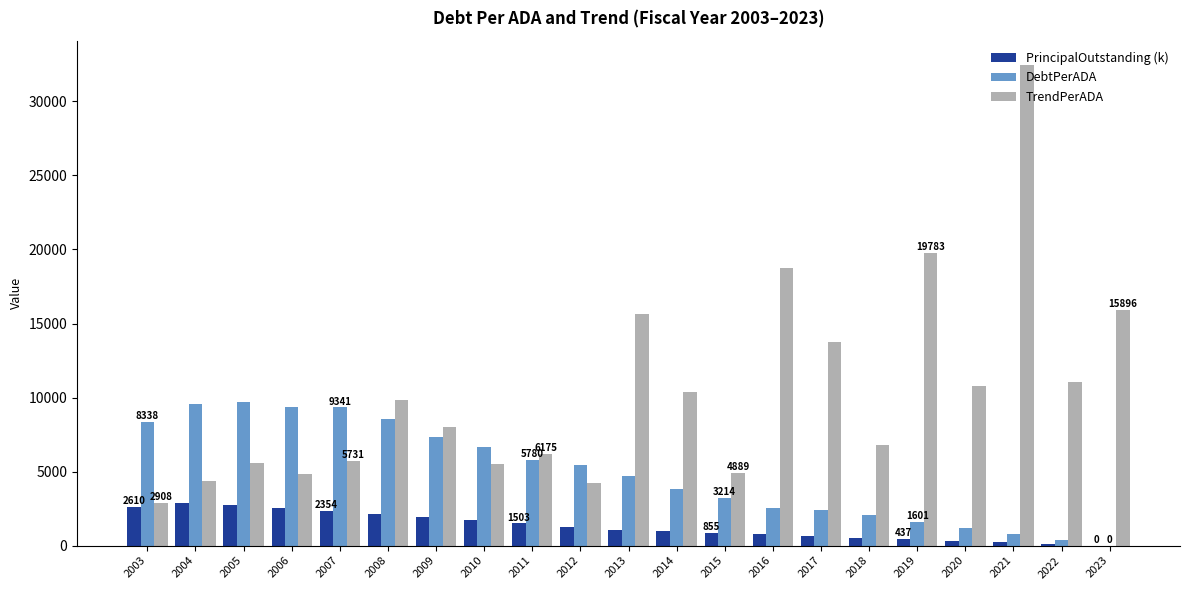

Does the chart contain stacked bars?

No